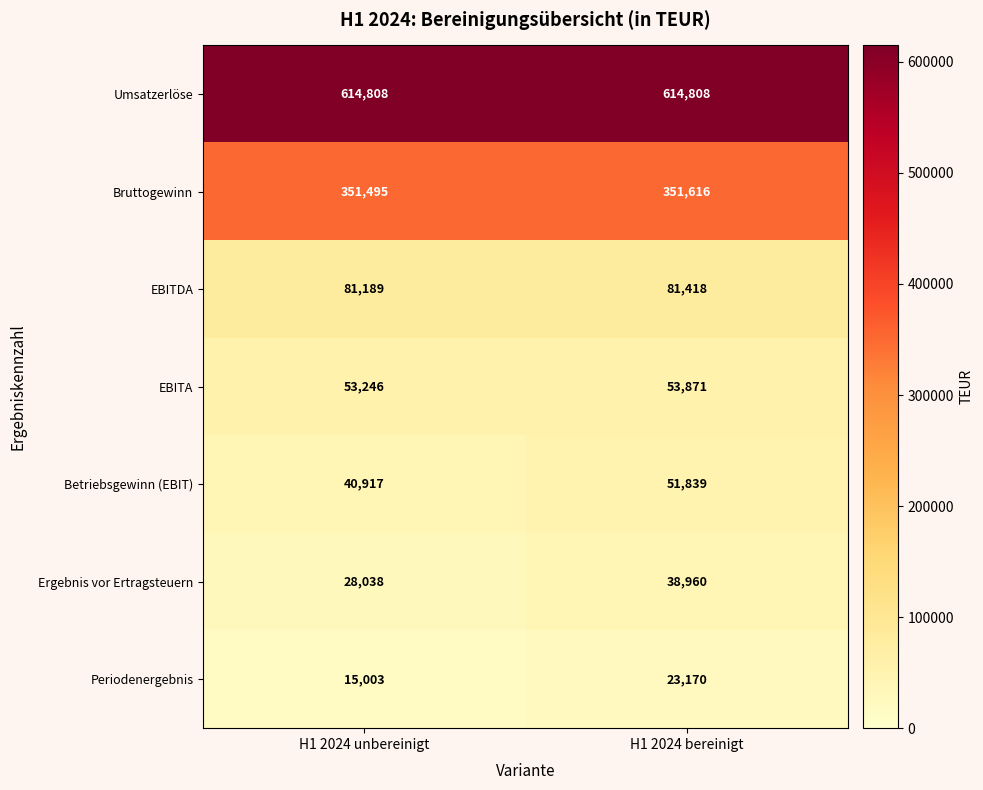

What is the spread (max minus min) of values at H1 2024 bereinigt?

591638